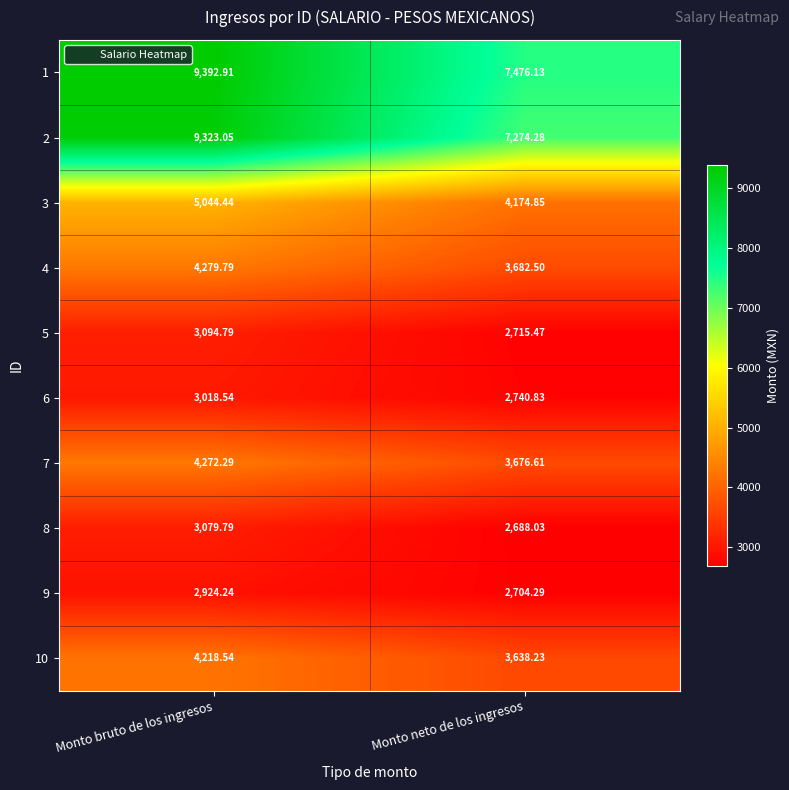

Rank the series at Monto bruto de los ingresos from lowest to highest value.

9, 6, 8, 5, 10, 7, 4, 3, 2, 1